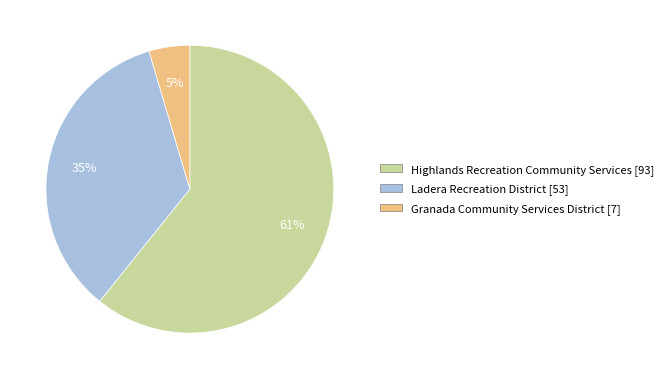

To the nearest percent, what is the difference between the Granada Community Services District and Ladera Recreation District slice percentages?

30%